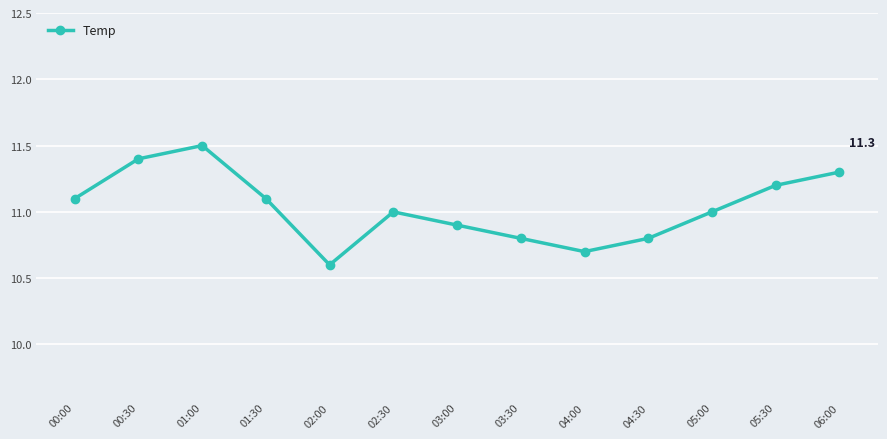

How many values are between 10 and 11?

7